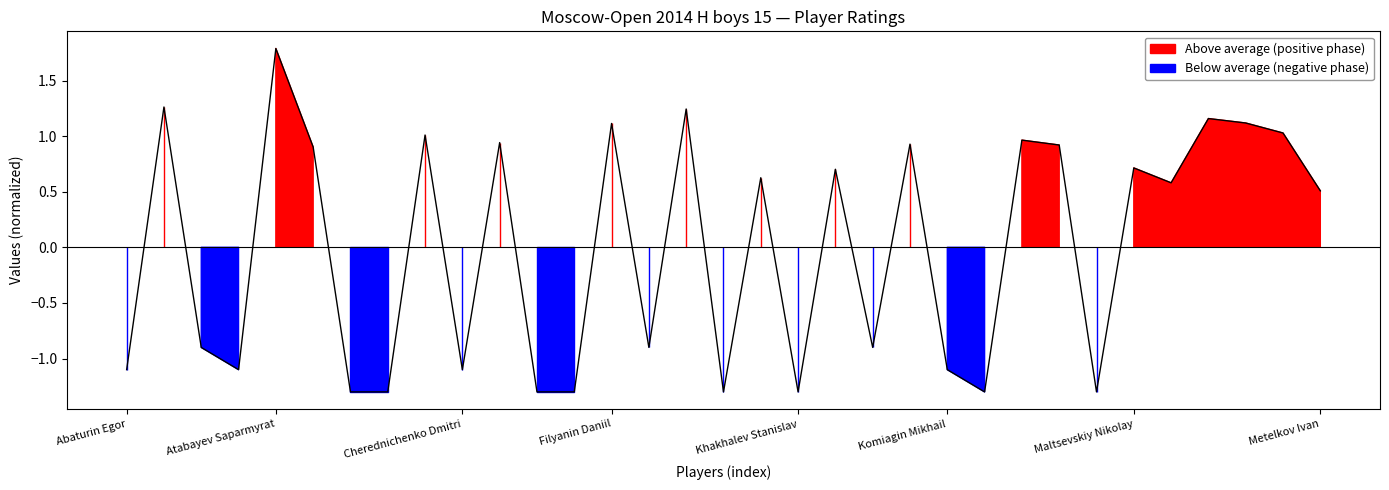

True or false: the data shows 1.2 at Ginosyan Razmik.

True